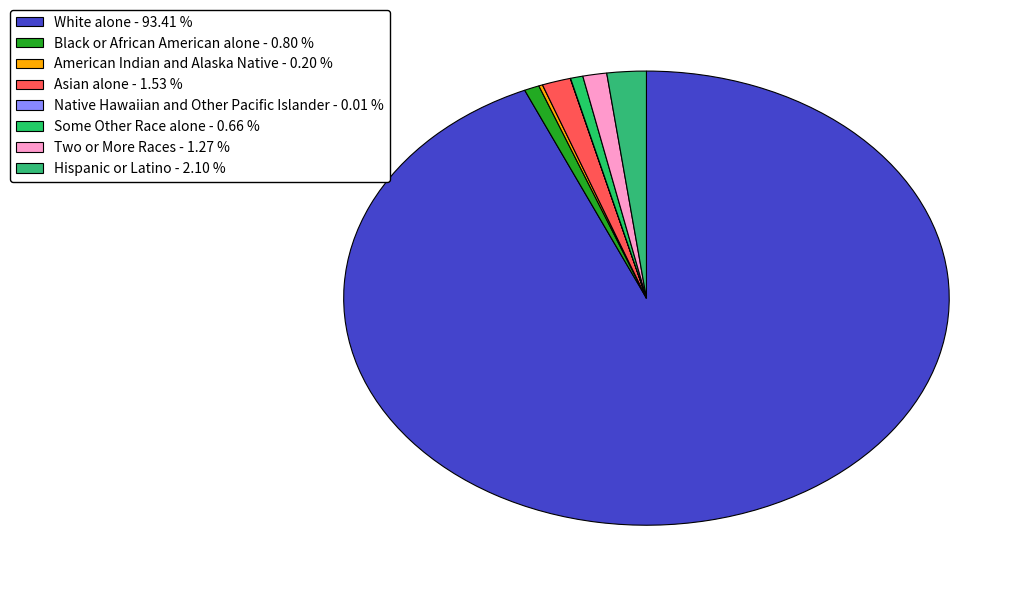

Is there a majority slice in this chart?

Yes